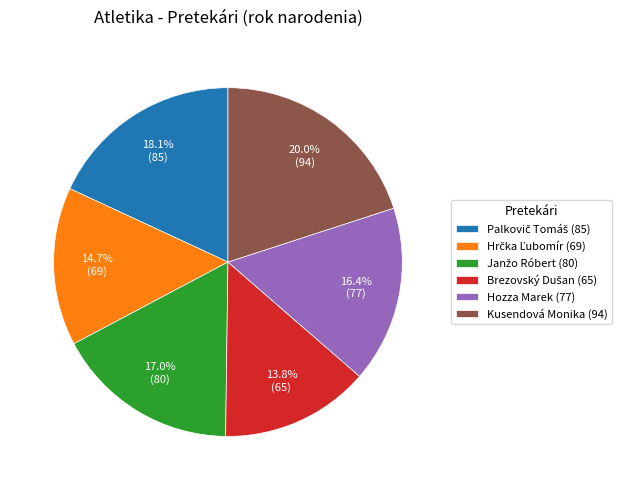

To the nearest percent, what is the difference between the largest and smallest slice percentages?

6%